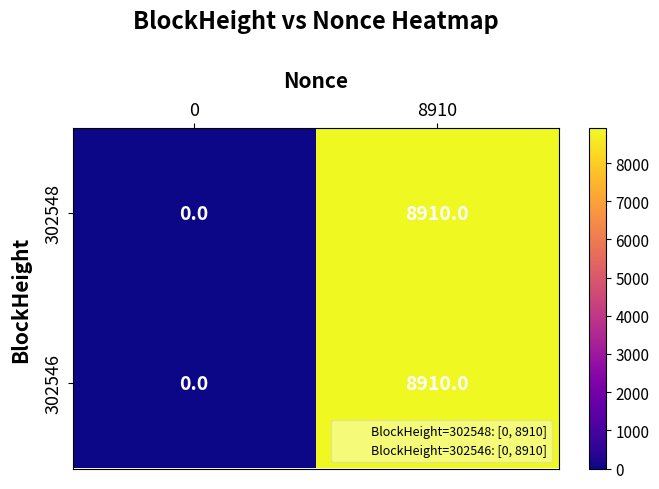

At which category is the sum across all series the highest?

8910